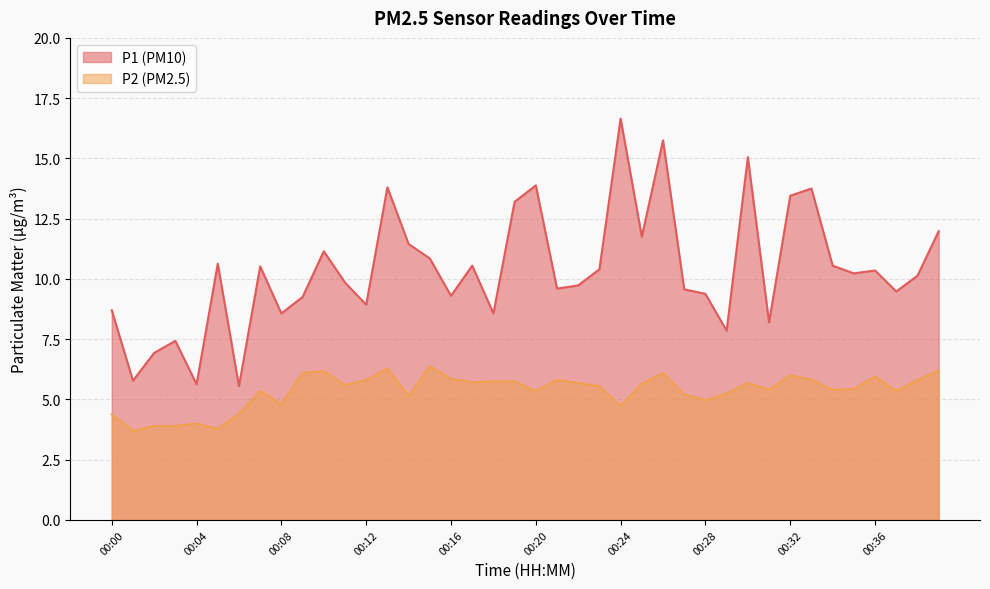

True or false: P1 and P2 cross at least once.

False